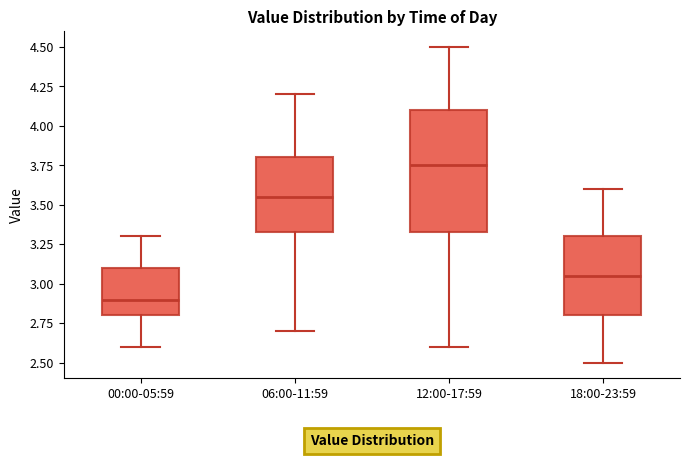

Where does the upper whisker of the box for 12:00-17:59 end on the y-axis? The values are not printed on the chart, so give them approximately, as read against the axis.

4.50